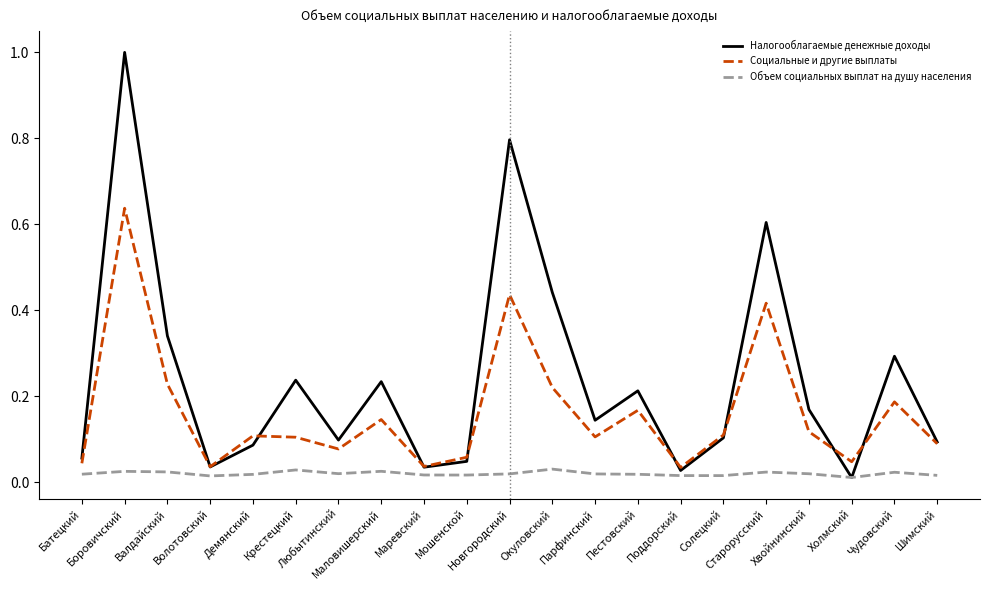

Is the value of Объем социальных выплат на душу населения at Валдайский greater than the value of Налогооблагаемые денежные доходы at Холмский?

Yes